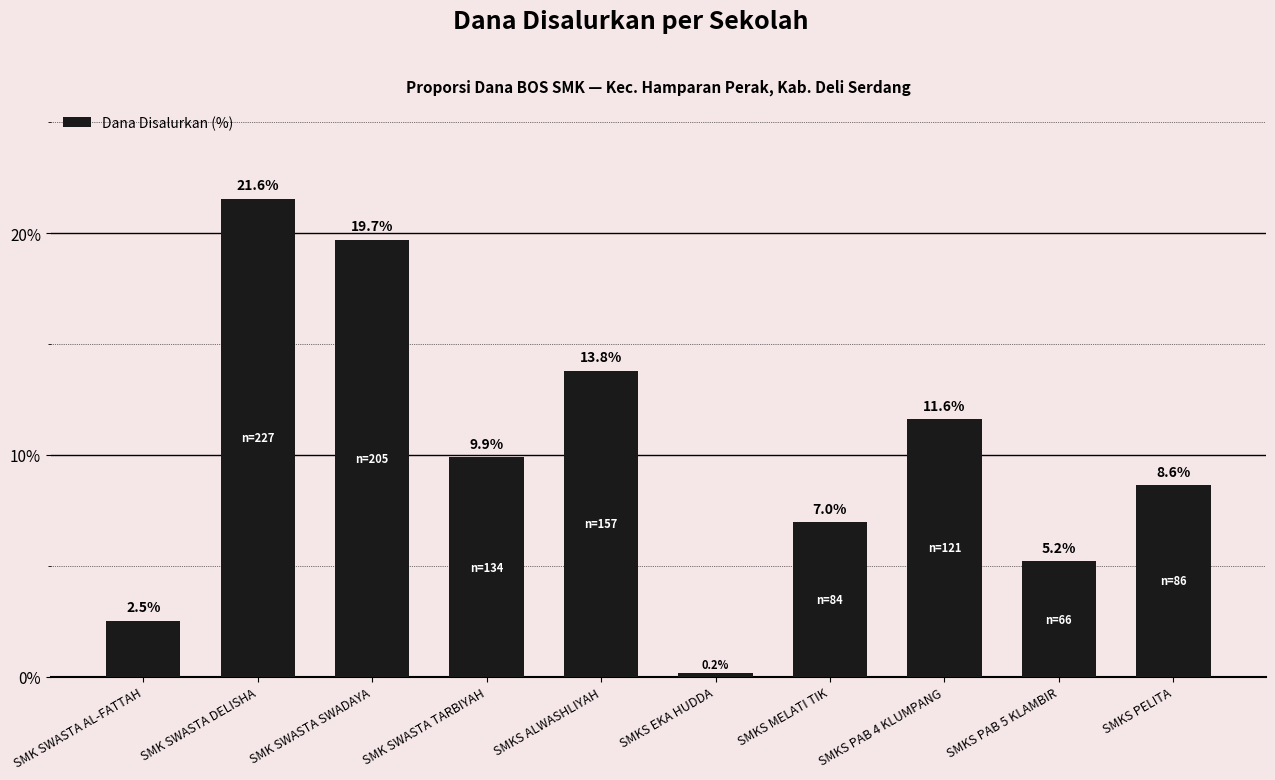

List the labels in order of value, largest first.

SMK SWASTA DELISHA, SMK SWASTA SWADAYA, SMKS ALWASHLIYAH, SMKS PAB 4 KLUMPANG, SMK SWASTA TARBIYAH, SMKS PELITA, SMKS MELATI TIK, SMKS PAB 5 KLAMBIR, SMK SWASTA AL-FATTAH, SMKS EKA HUDDA